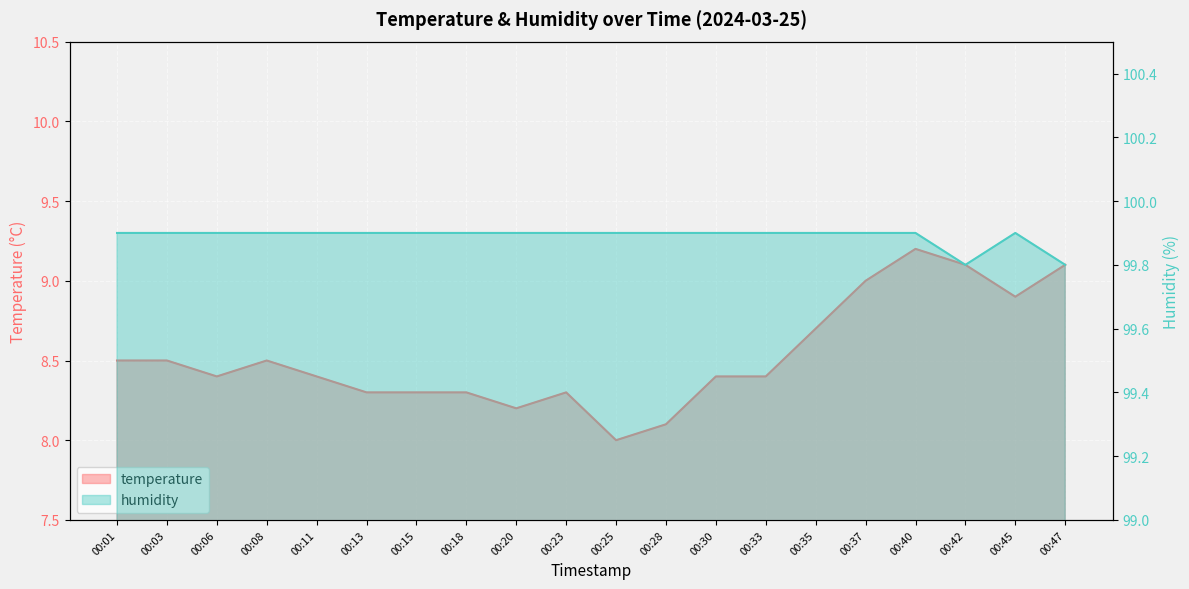

What is the value of the humidity point at the 20th from the left?

99.8